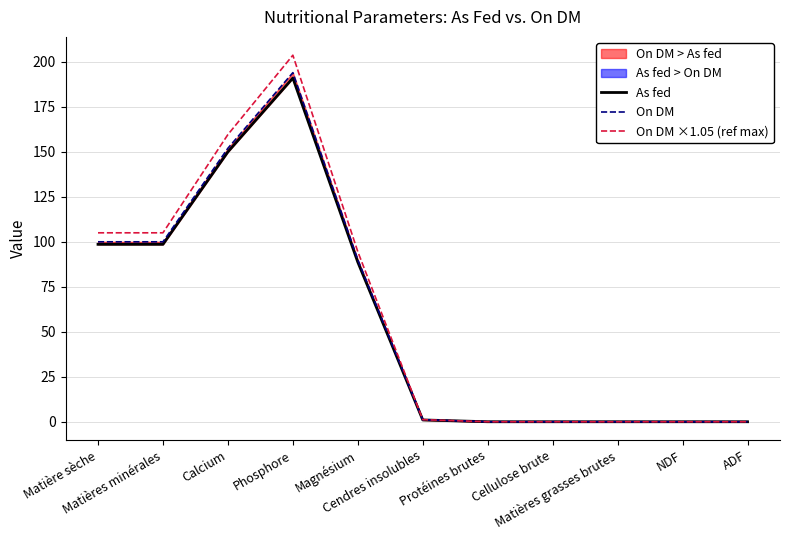

The On DM ×1.05 (ref max) series shows 49.8 at Matière sèche. True or false?

False